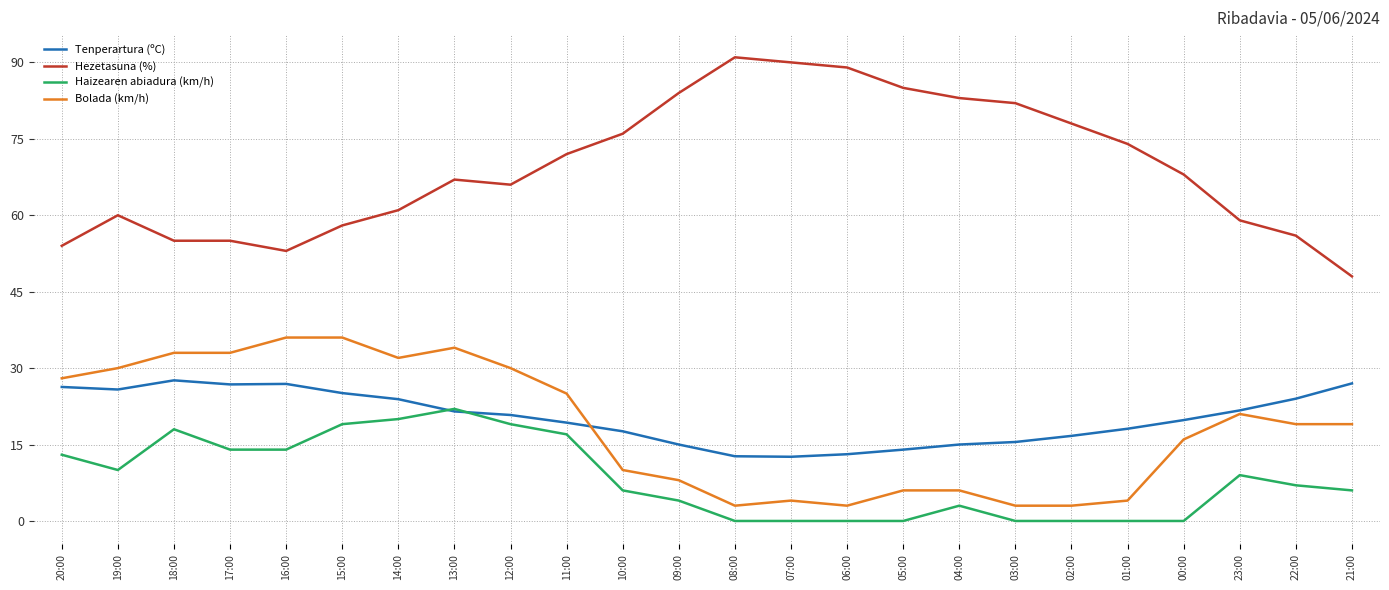

How many series are shown in this chart?

4